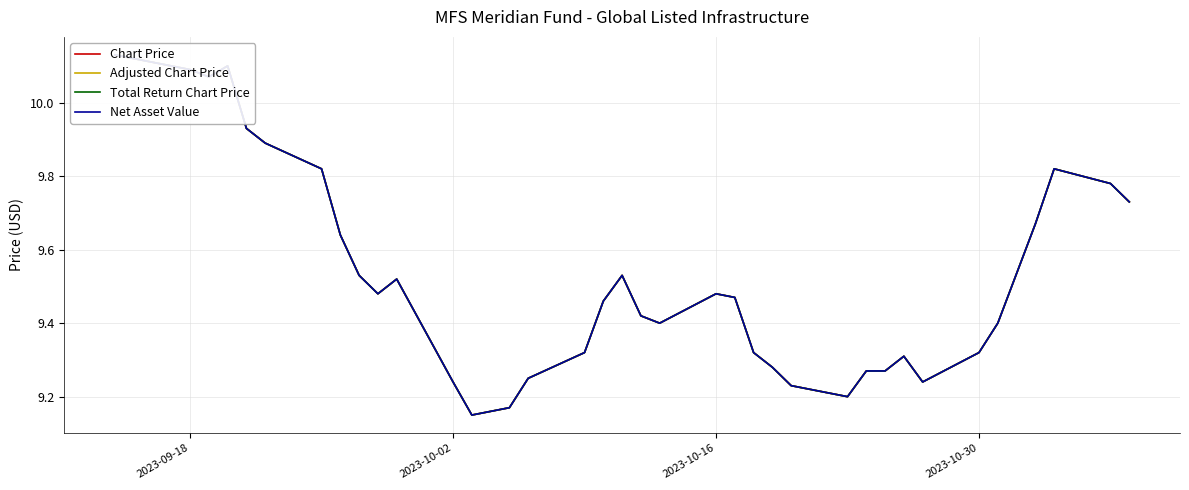

How many distinct data groups are displayed?

4